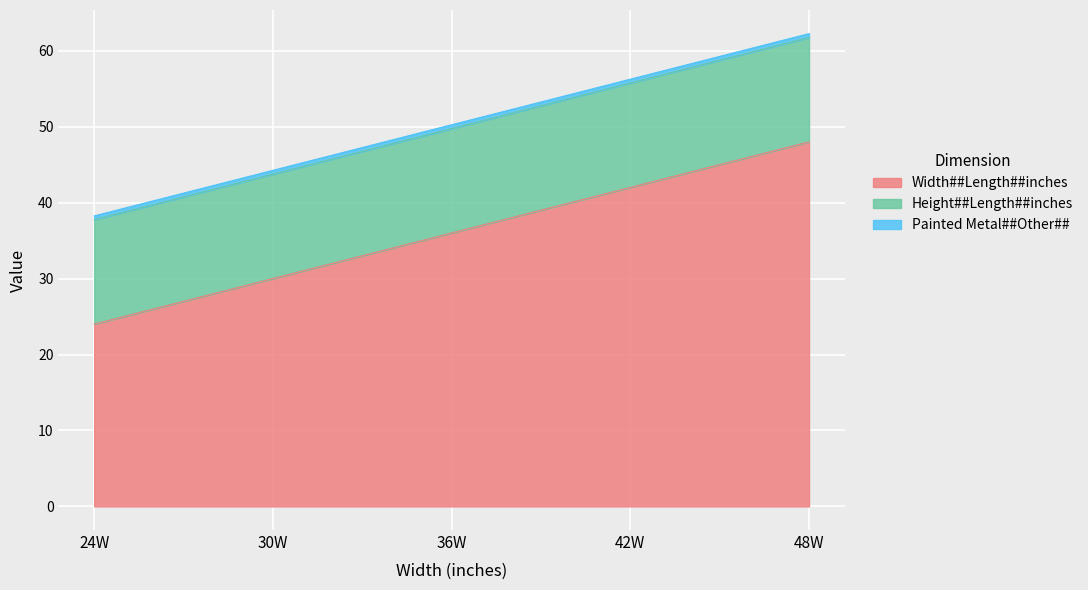

What is the spread (max minus min) of values at 24W?

23.5